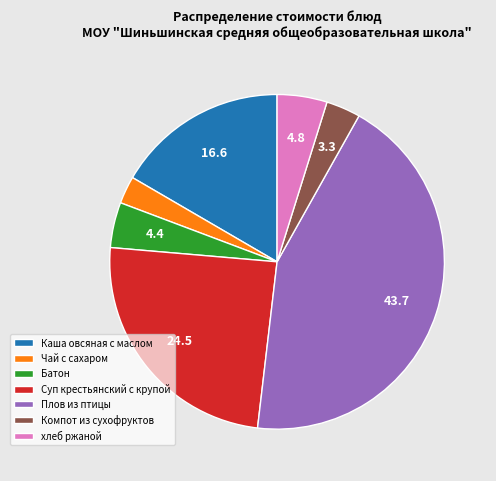

Between Чай с сахаром and Компот из сухофруктов, which is larger?

Компот из сухофруктов